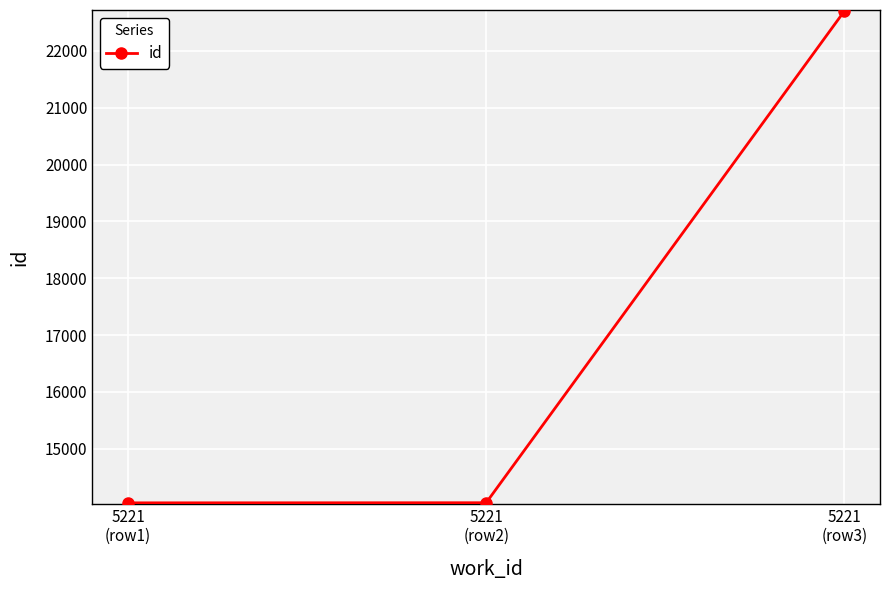

What is the average value?

16931